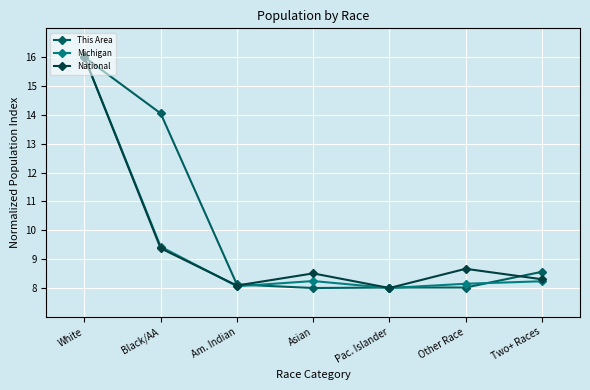

How many series are shown in this chart?

3